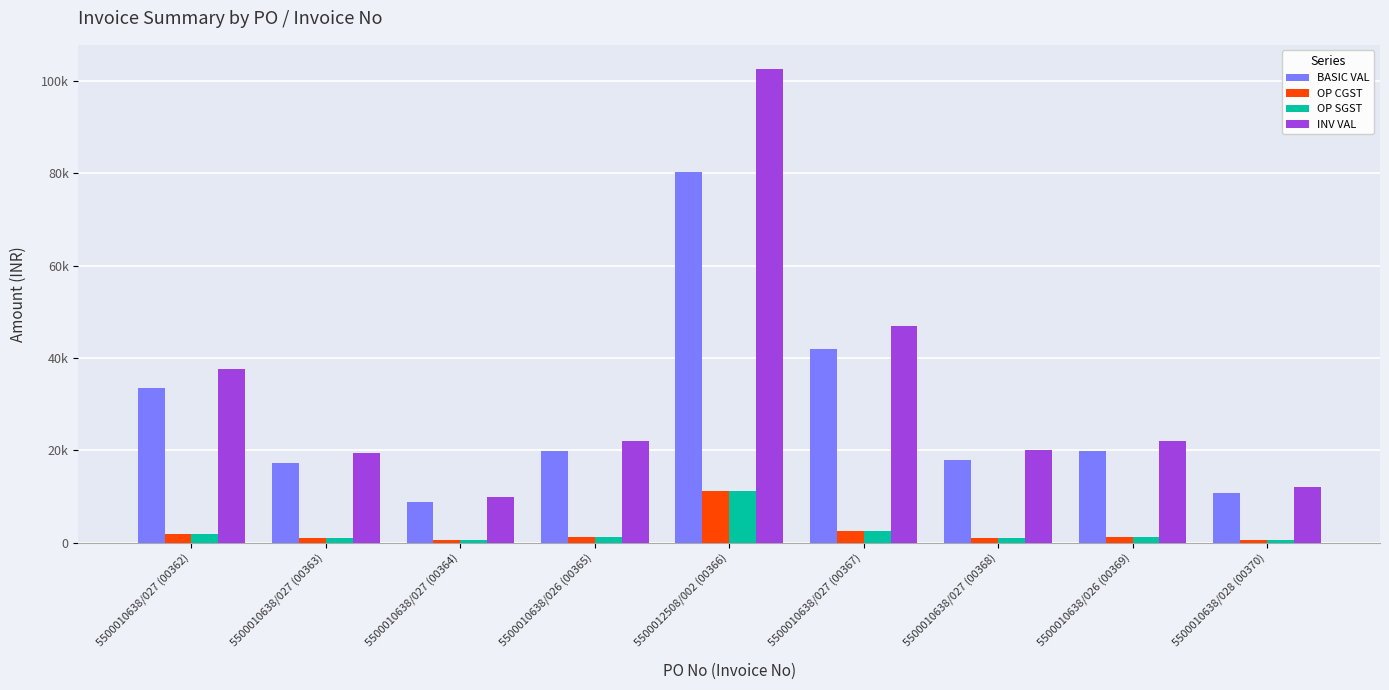

Rank the series by their maximum value, from lowest to highest.

OP CGST, OP SGST, BASIC VAL, INV VAL